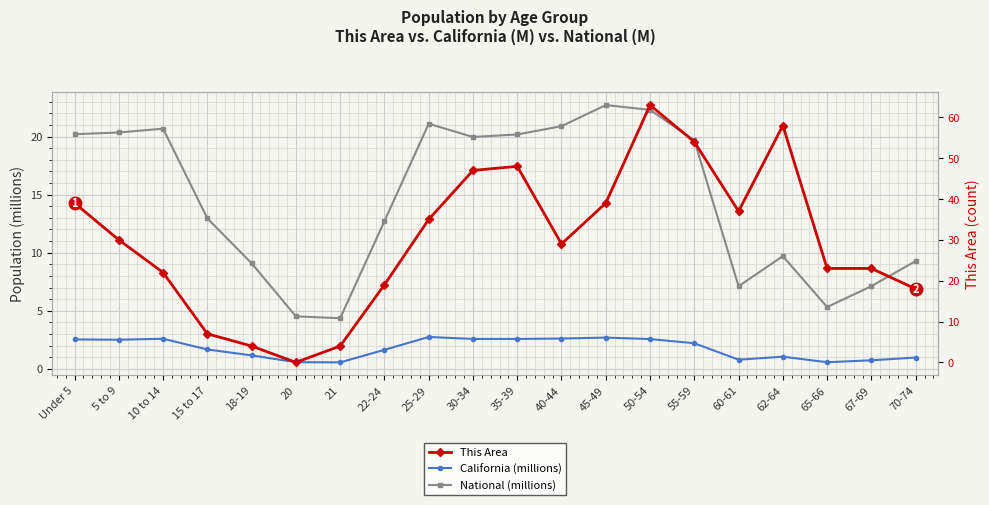

True or false: National (millions) has more than 0 points higher than both neighbors.

True